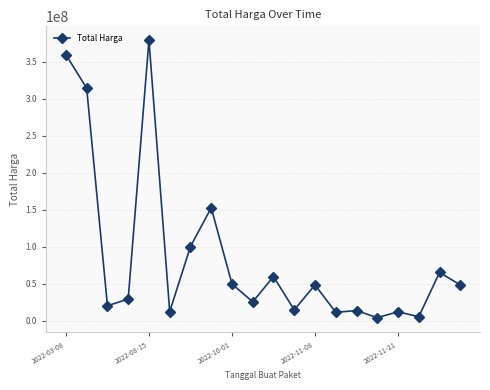

What is the greatest value displayed?

379075000